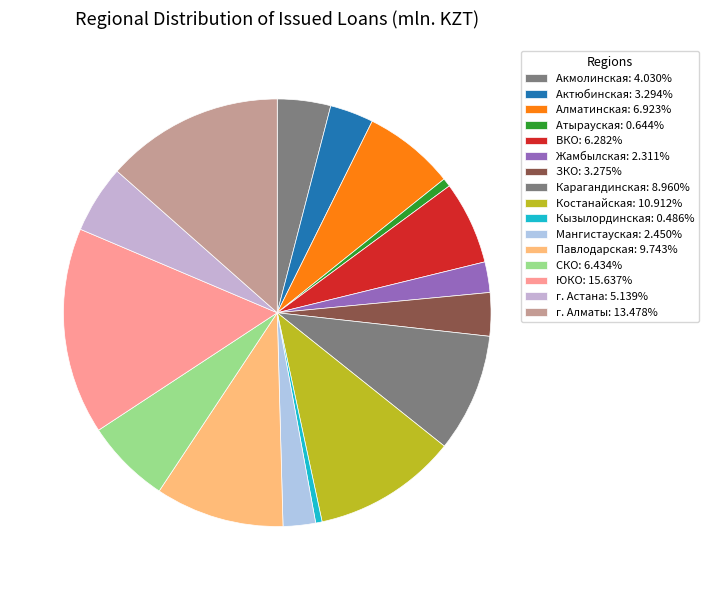

How many segments does this pie chart have?

16